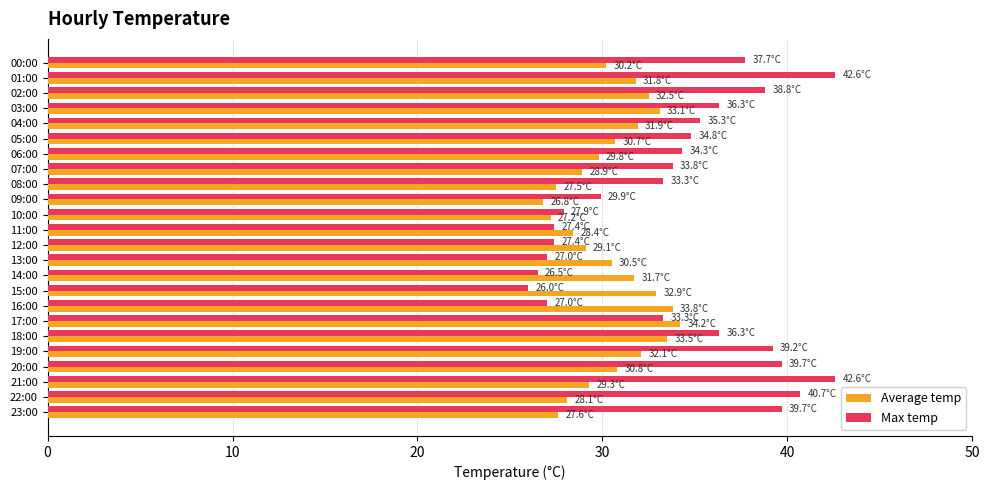

At which category is the sum across all series the highest?

01:00